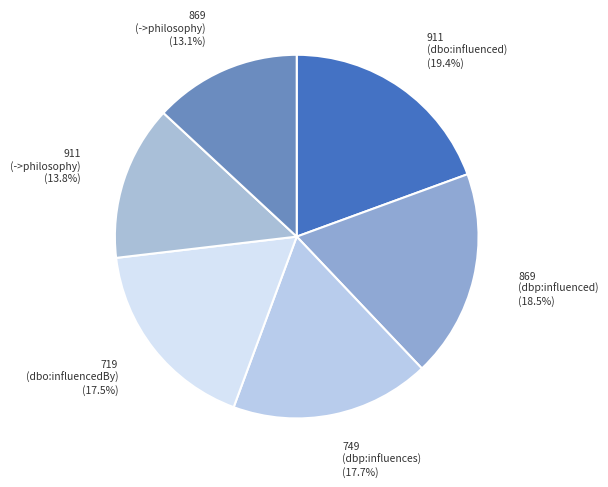

Does any single category account for the majority?

No